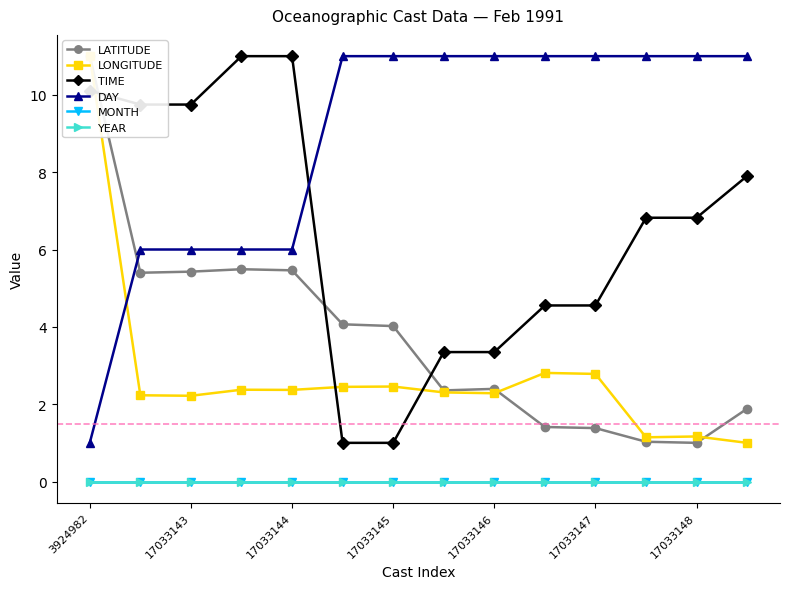

Does the chart have visible grid lines?

No